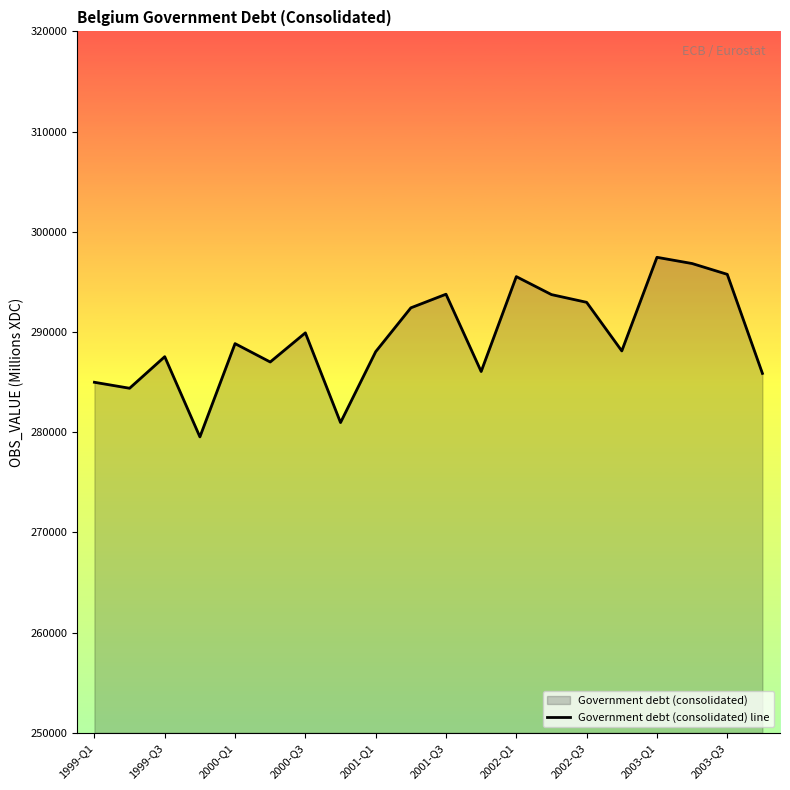

How many values are below 288840?

10